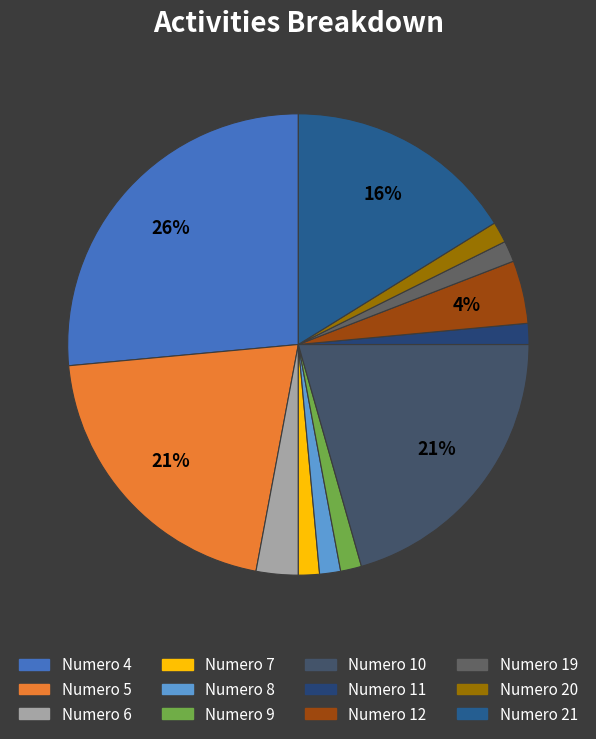

How many slices are in this pie chart?

12